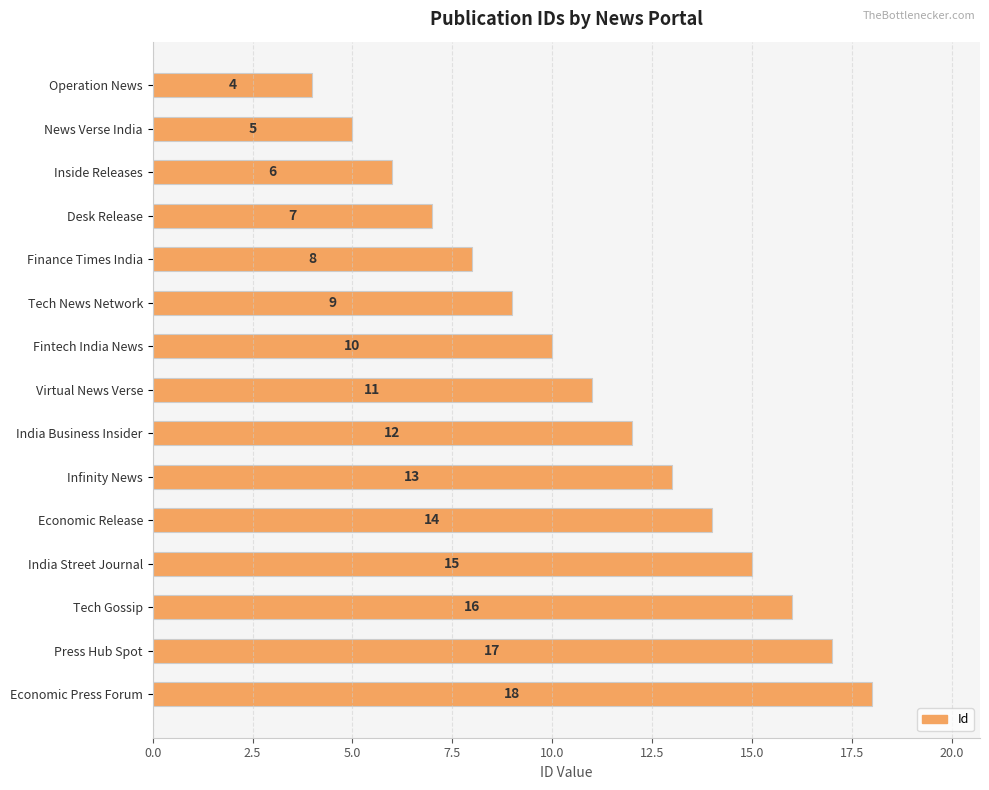

The value at Operation News is 5. True or false?

False